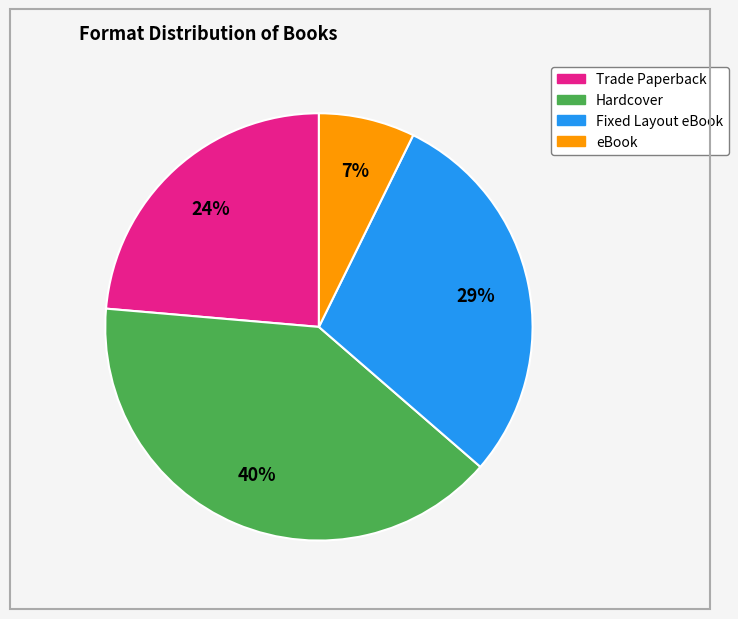

To the nearest percent, what is the combined percentage of Fixed Layout eBook and eBook?

36%